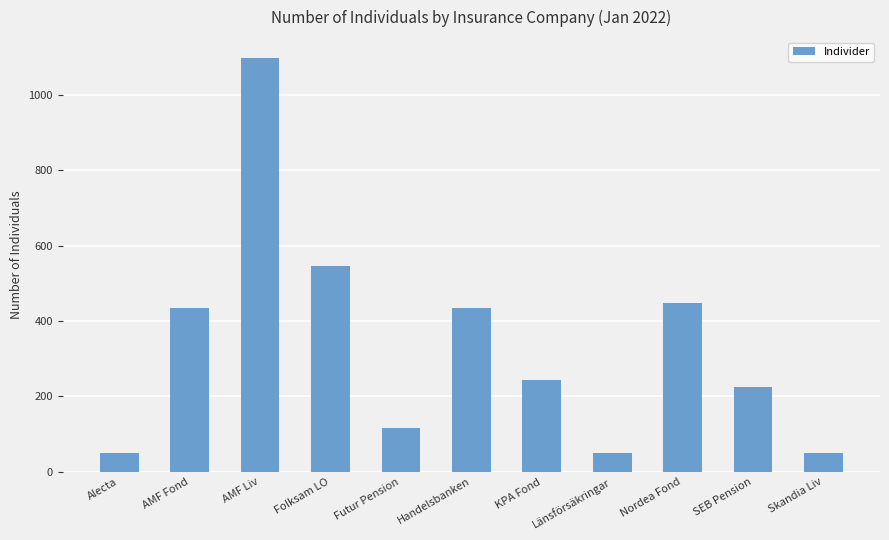

Is it true that the value at Handelsbanken is 183?

False